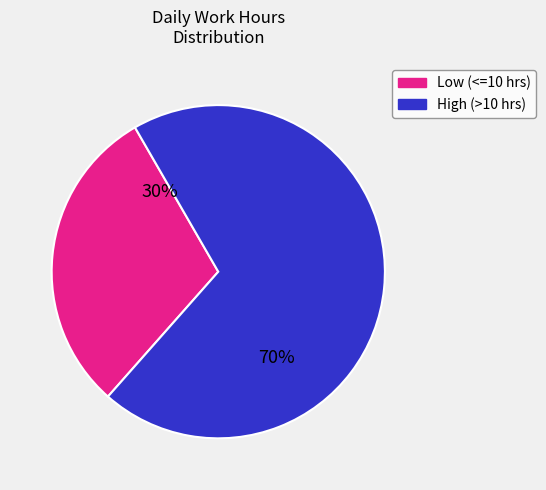

To the nearest percent, what is the difference between the largest and smallest slice percentages?

40%